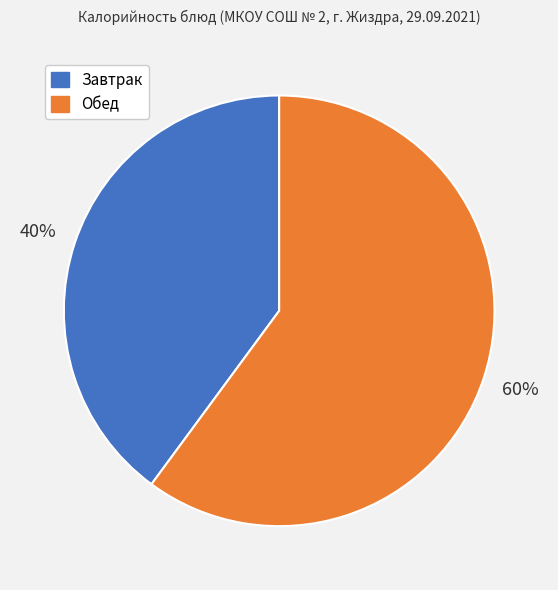

To the nearest percent, what is the difference between the largest and smallest slice percentages?

20%